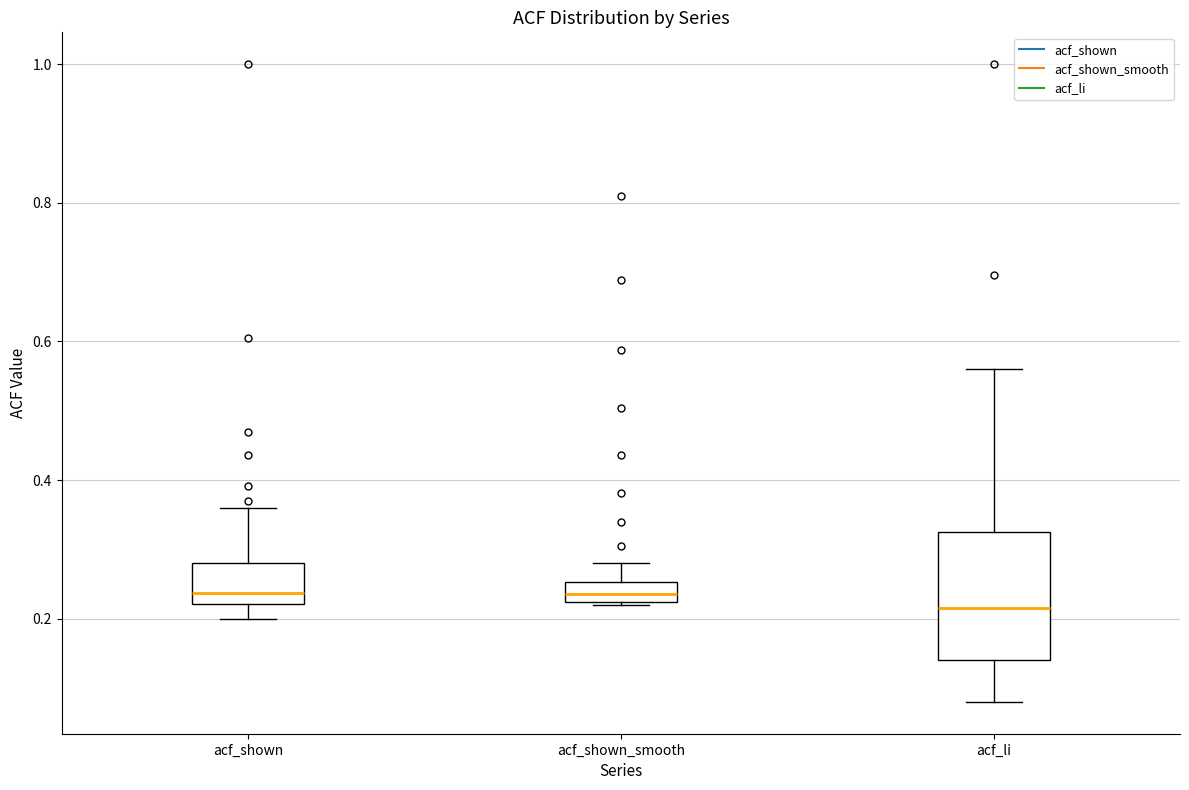

Which box is the tallest, from its lower edge to its upper edge?

acf_li